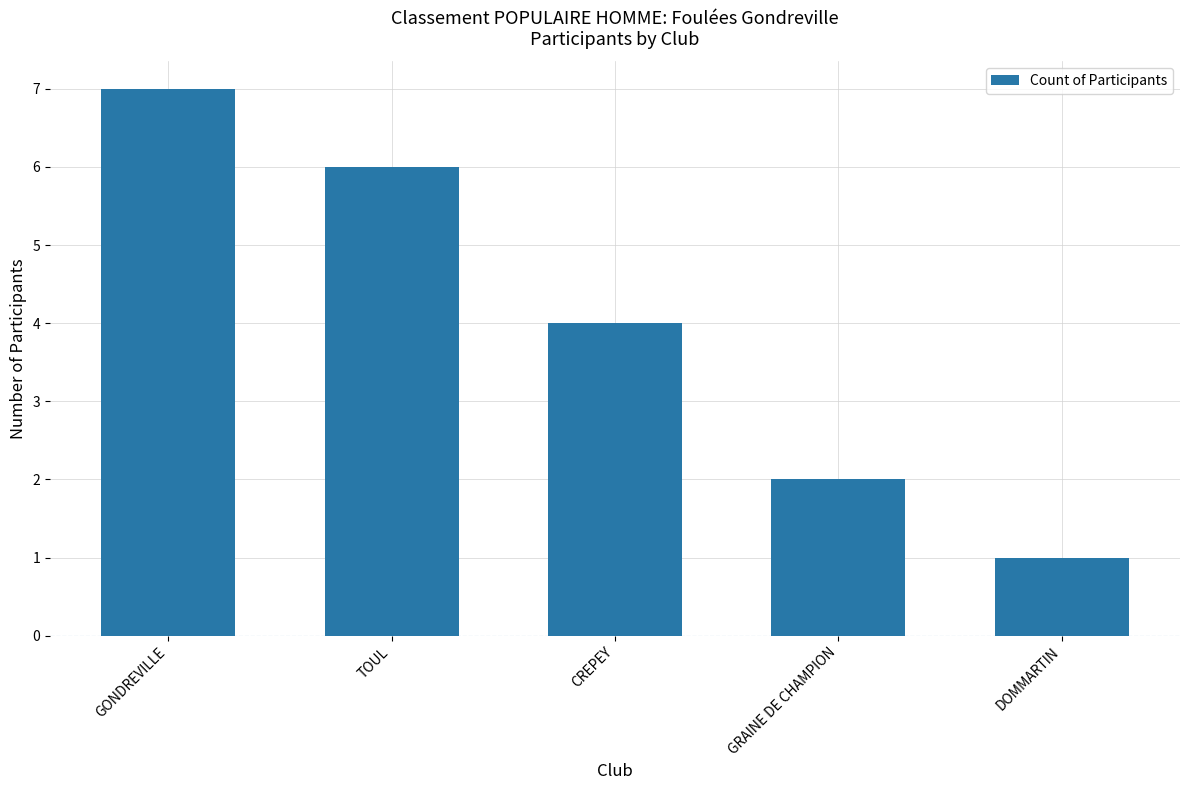

List the labels in order of value, largest first.

GONDREVILLE, TOUL, CREPEY, GRAINE DE CHAMPION, DOMMARTIN